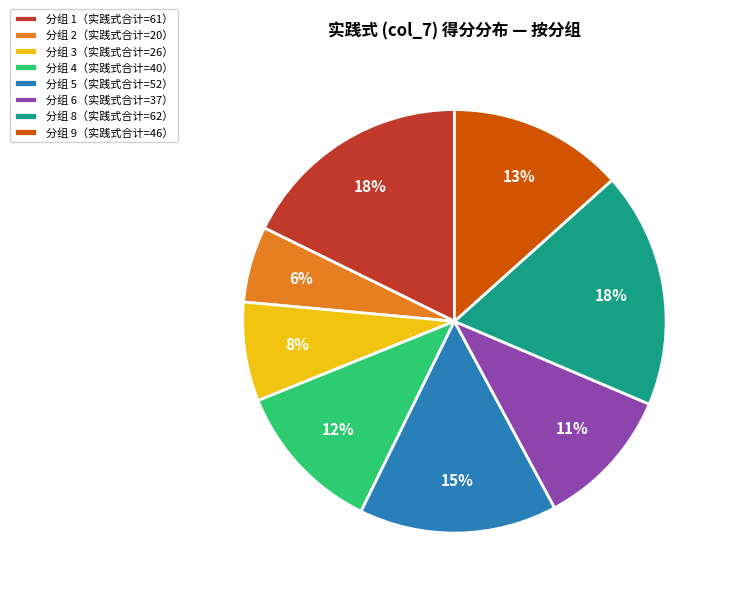

True or false: 分组 4（实践式合计=40） accounts for 2% of the total.

False